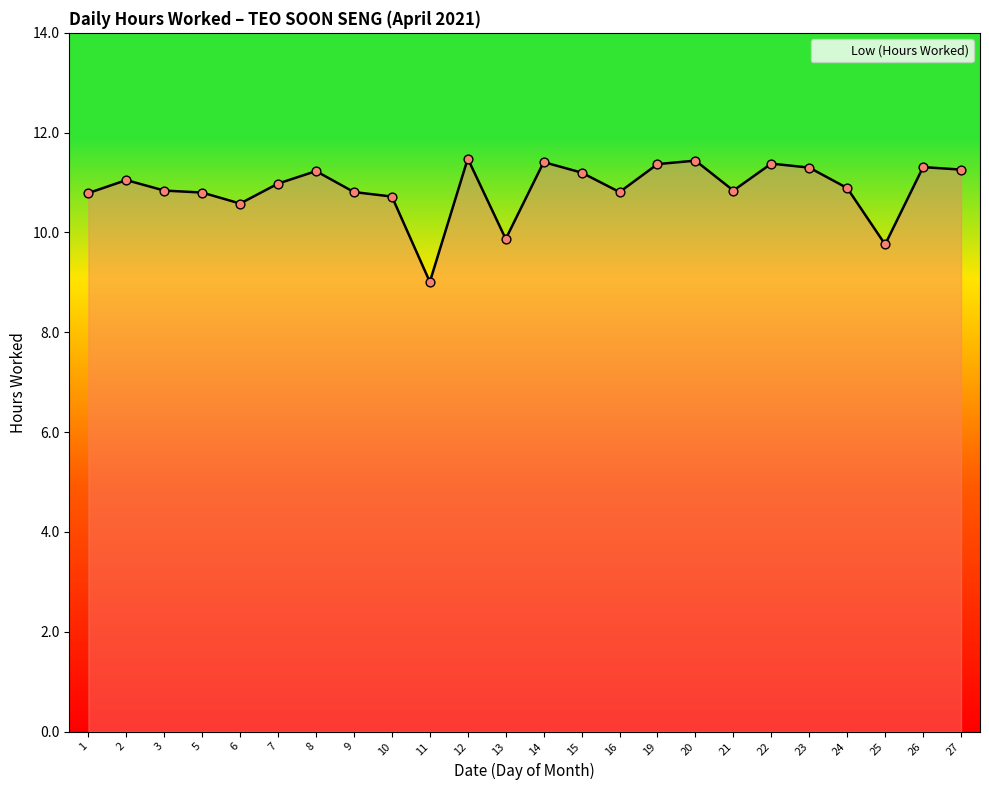

Approximately how many times larger is the value at 21 compared to 11?

1.2